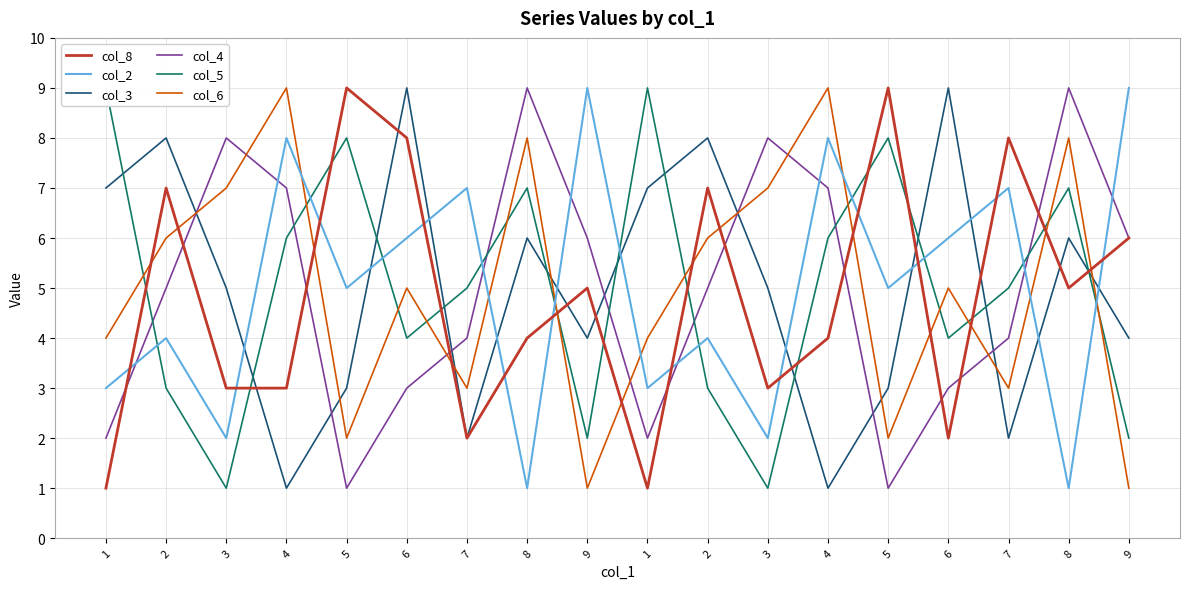

What is the value of the col_6 point at the 14th from the left?

2